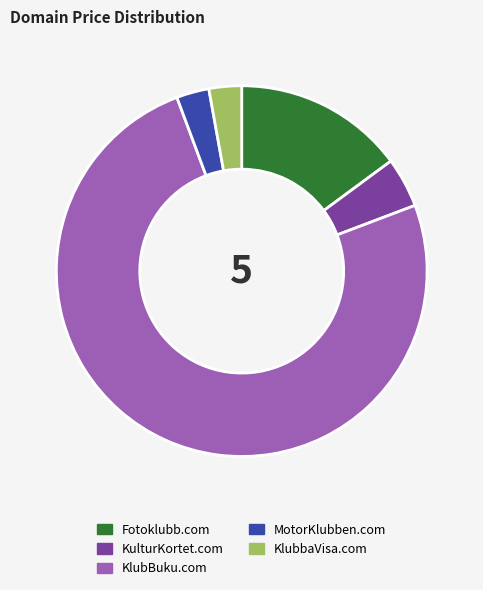

The KulturKortet.com slice represents 4% of the pie. True or false?

True